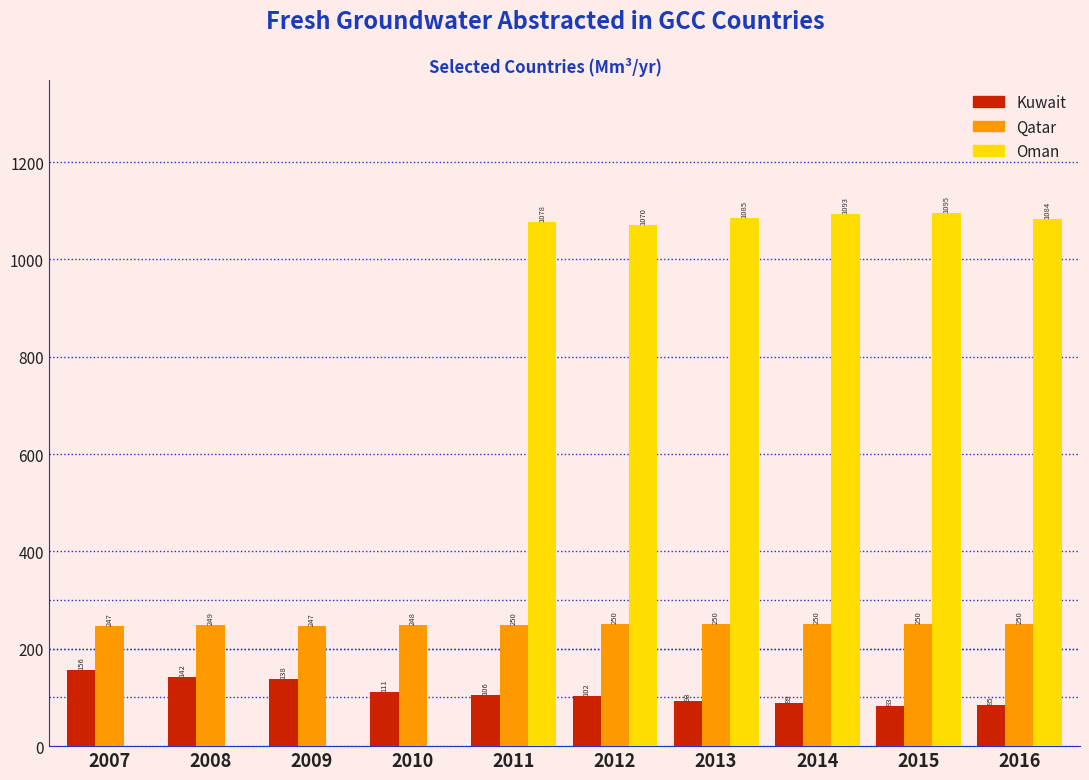

Between 2008 and 2014, which series saw the biggest shift?

Oman